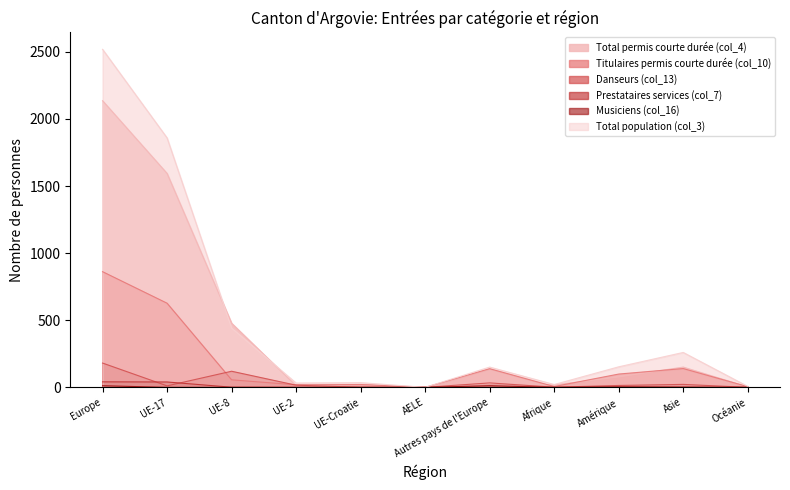

Between UE-2 and Afrique, which series saw the biggest shift?

Danseurs (col_13)